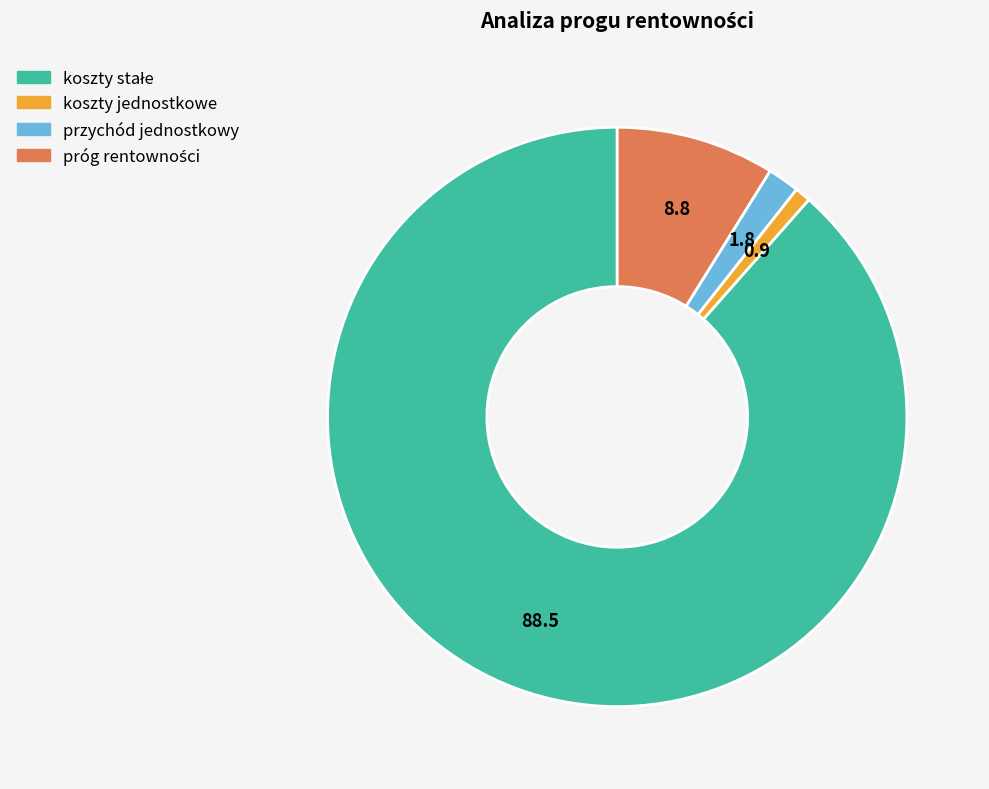

What is the smallest slice in the pie chart?

koszty jednostkowe